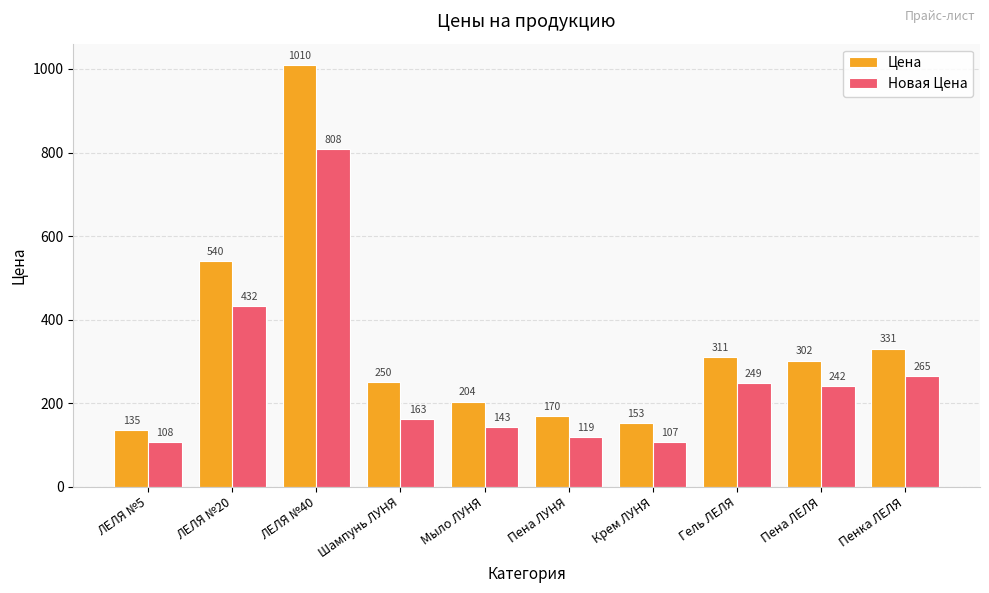

Which category has the highest value across all series?

ЛЕЛЯ №40